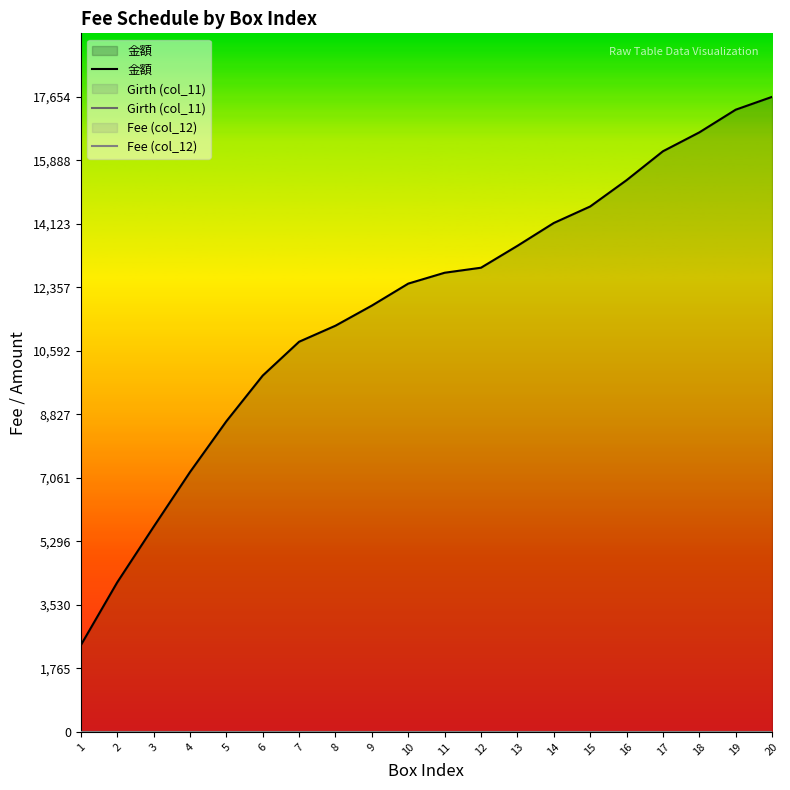

Is the value of Girth (col_11) at 9 greater than the value of 金額 at 13?

No